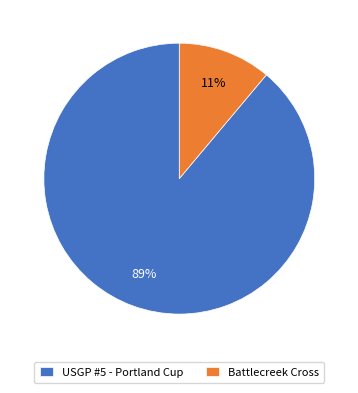

How many segments does this pie chart have?

2